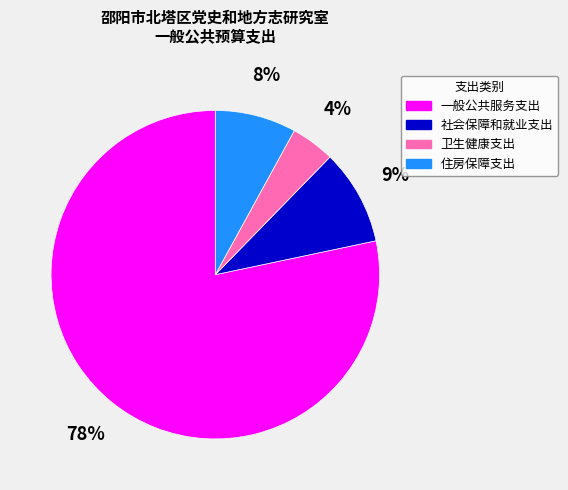

Does 卫生健康支出 account for over 50% of the chart?

No